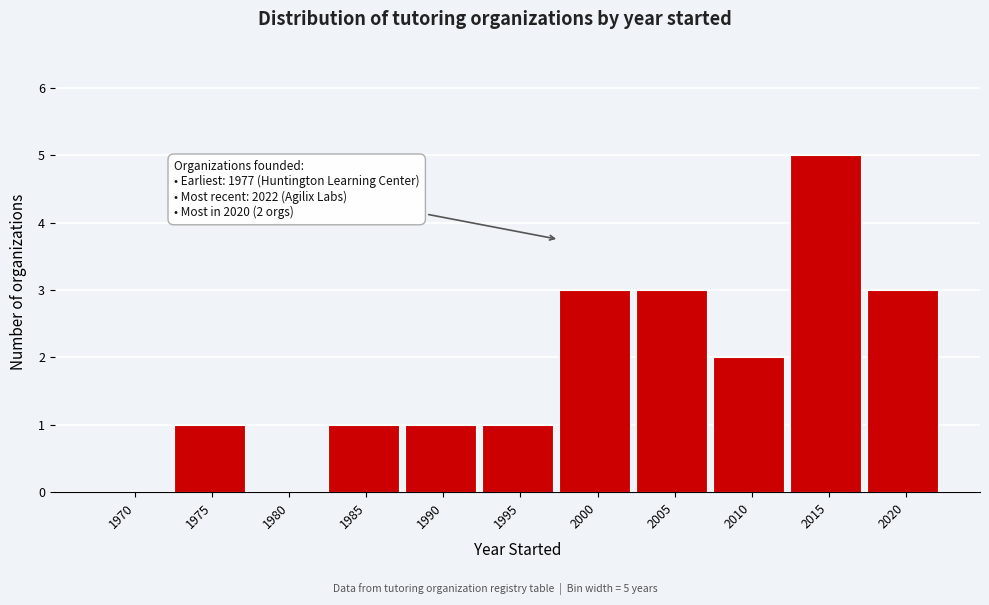

Reading right to left, transcribe all the data shown in this chart.

2020=3	2015=5	2010=2	2005=3	2000=3	1995=1	1990=1	1985=1	1980=0	1975=1	1970=0